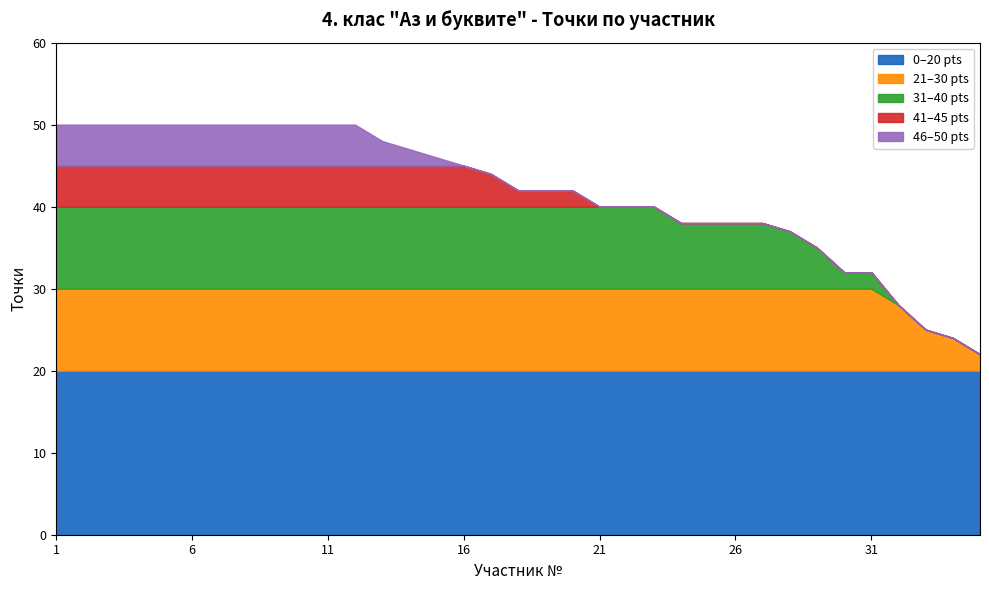

How many values are between 38 and 50?

6